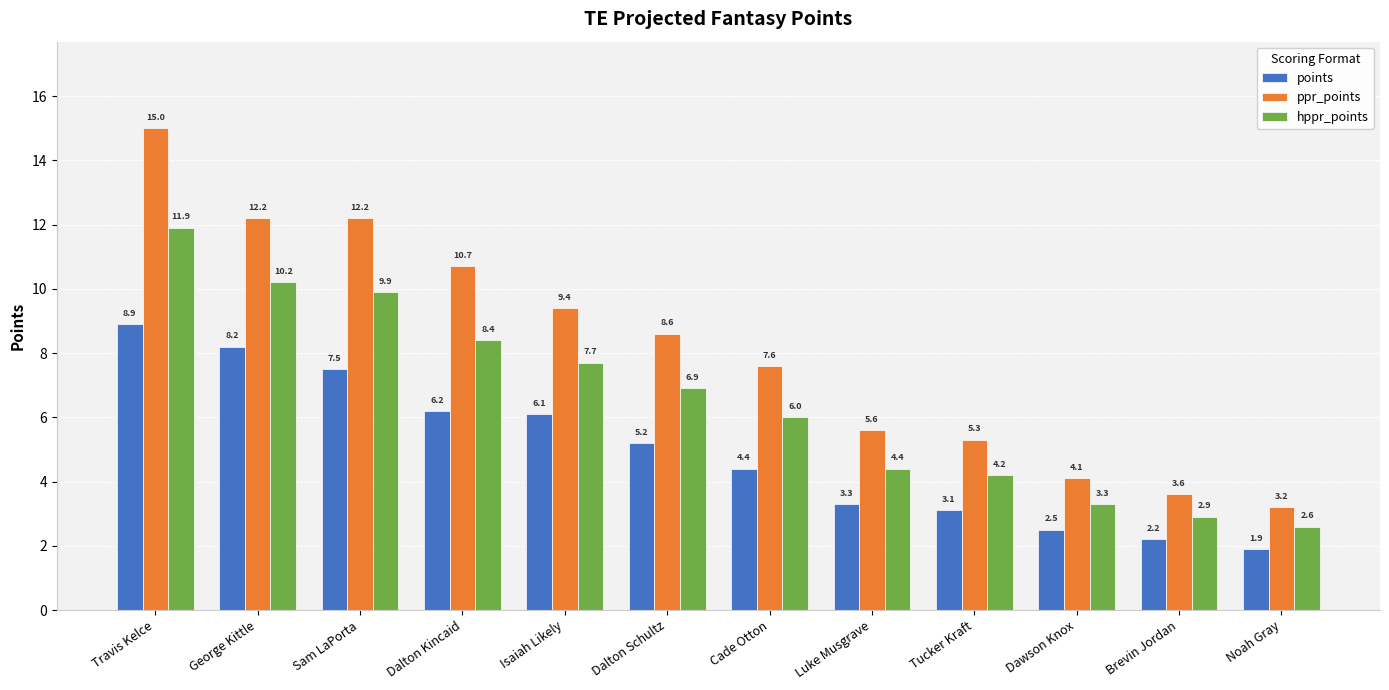

How many data points in points are above 5?

6